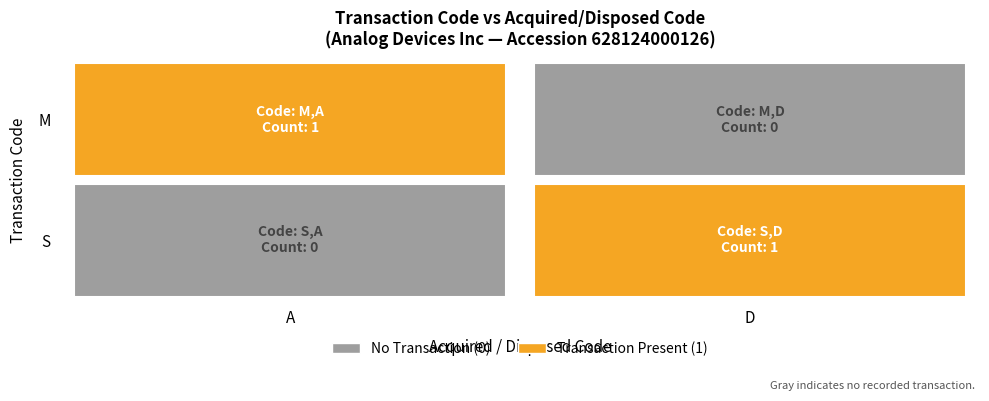

Reading left to right, what are all the values shown in this chart?

1	0	0	1